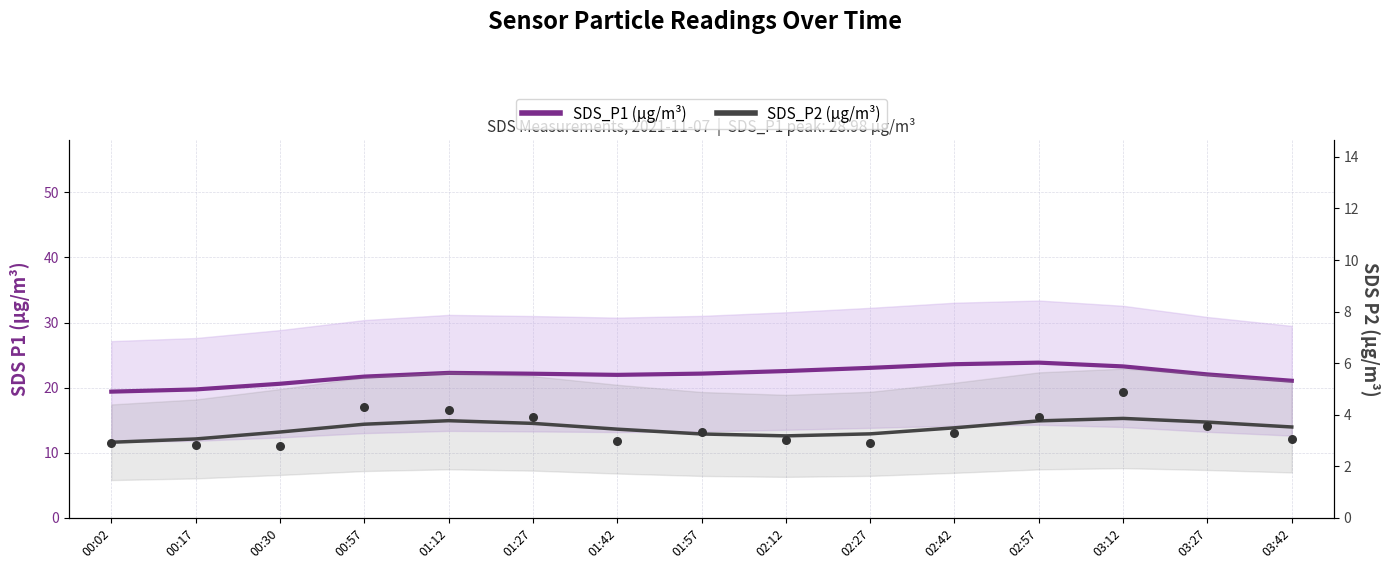

What is the total value across all series at 02:57?

27.6